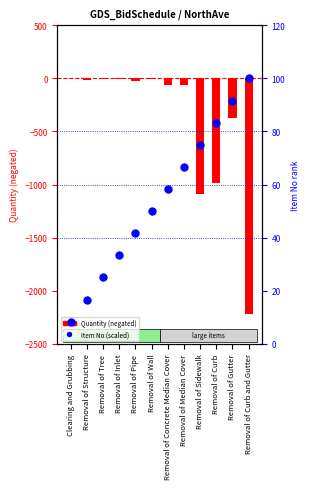

What are all the series names shown in the legend?

Quantity (neg), Item No (scaled)